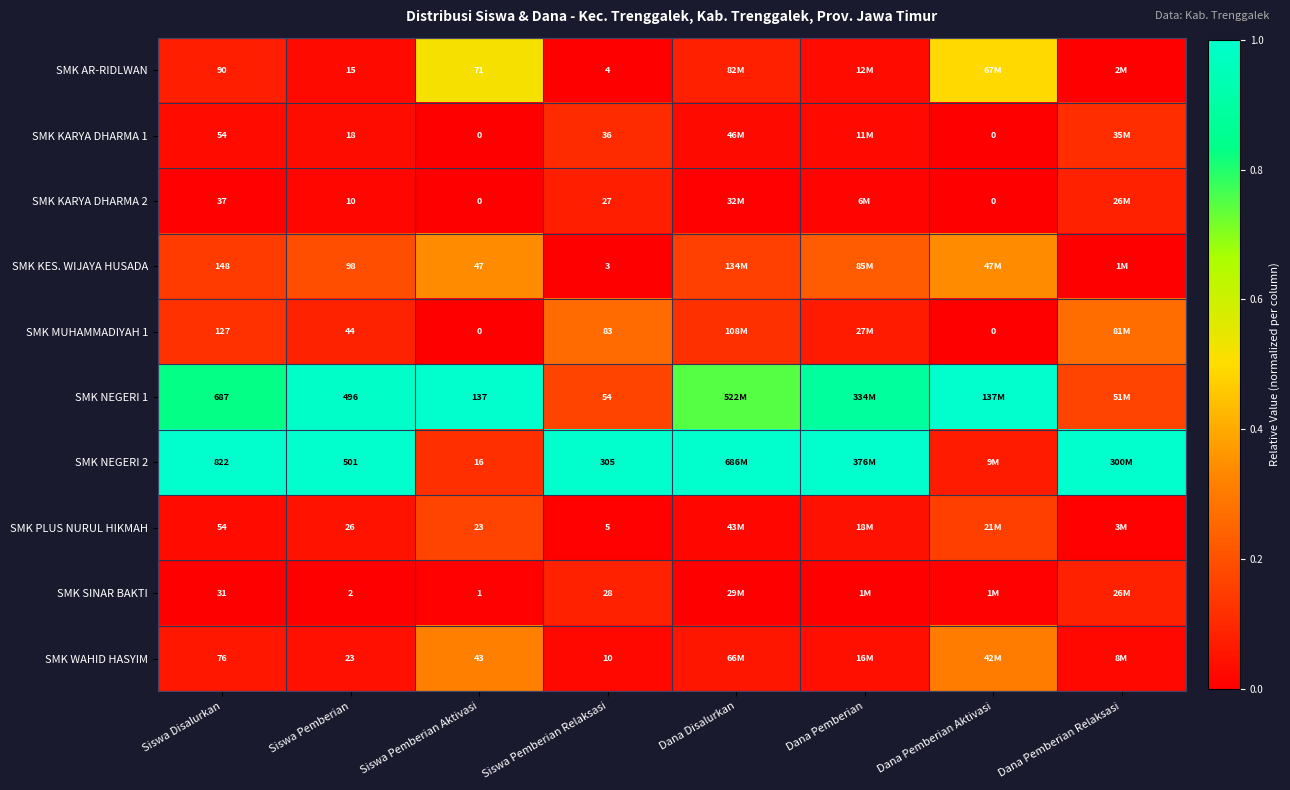

Is the value of SMK KARYA DHARMA 1 at Dana Pemberian Aktivasi greater than the value of SMK NEGERI 2 at Siswa Pemberian Aktivasi?

No